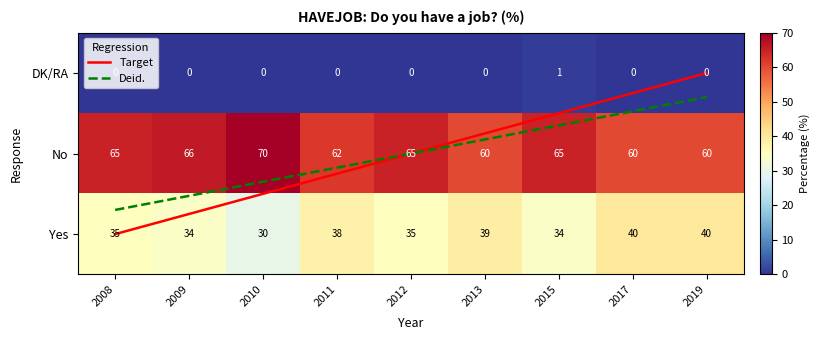

What is the total value across all series at 2019?

100